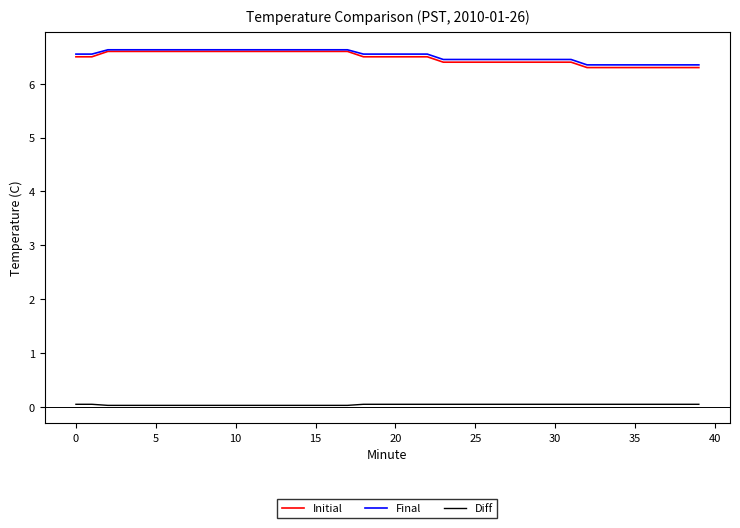

How many distinct data groups are displayed?

3